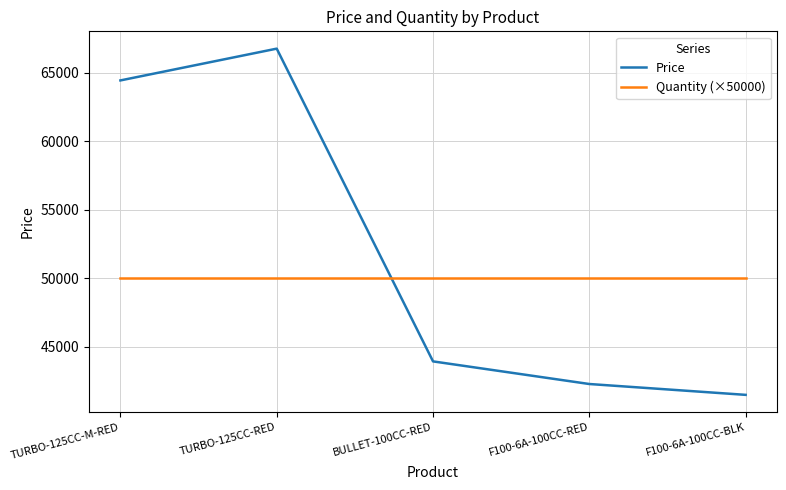

The Price series shows 64438.5 at TURBO-125CC-M-RED. True or false?

True